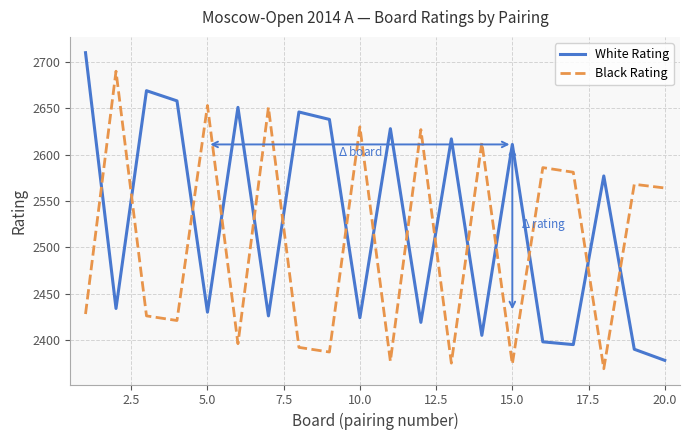

What is the difference between the maximum and minimum values in the Black Rating series?

321